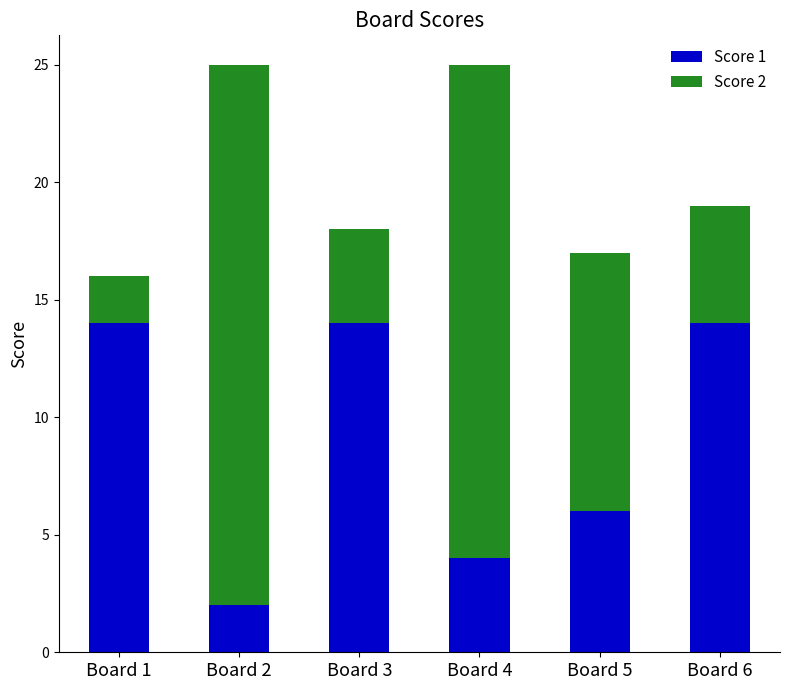

The value of Score 1 at Board 3 is 20. True or false?

False